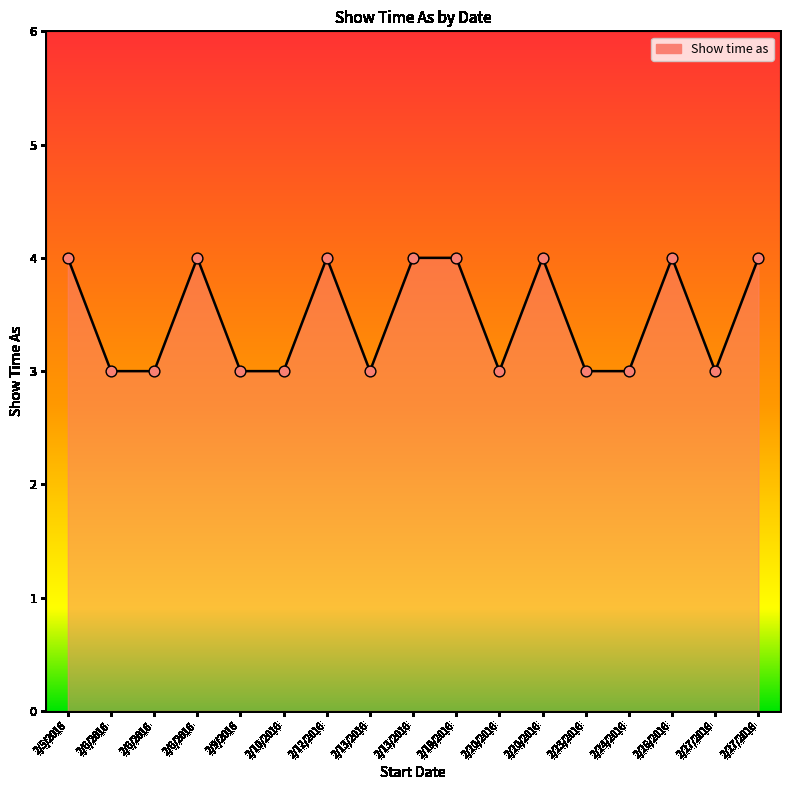

How many lines are shown in the chart?

1